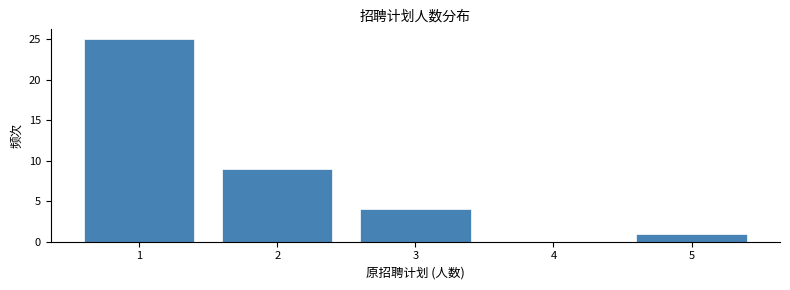

Over which range of the x-axis is the bar tallest?

0.5 to 1.5